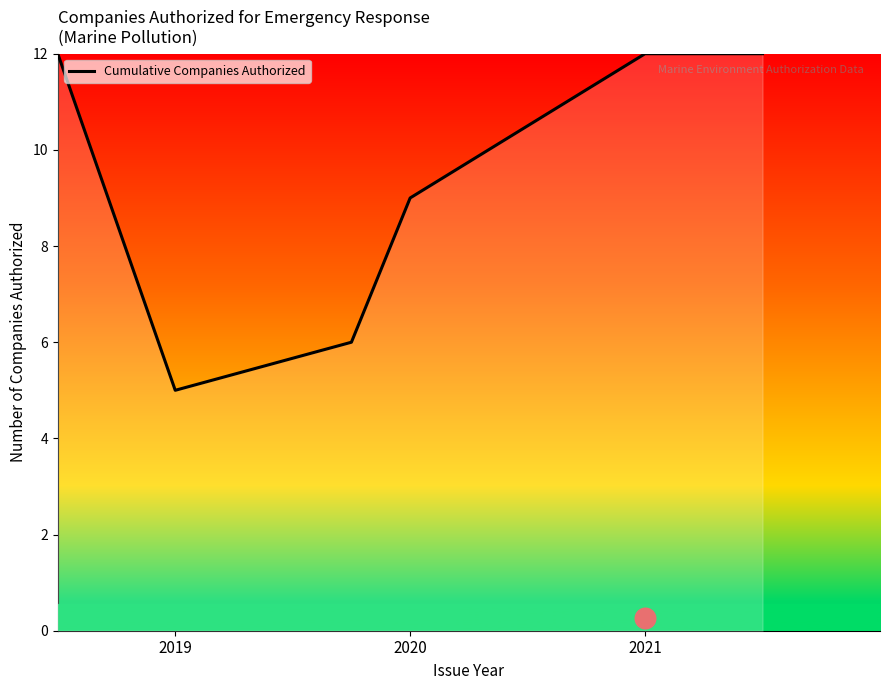

The value of Cumulative Companies Authorized at 2019 is 8.5. True or false?

False